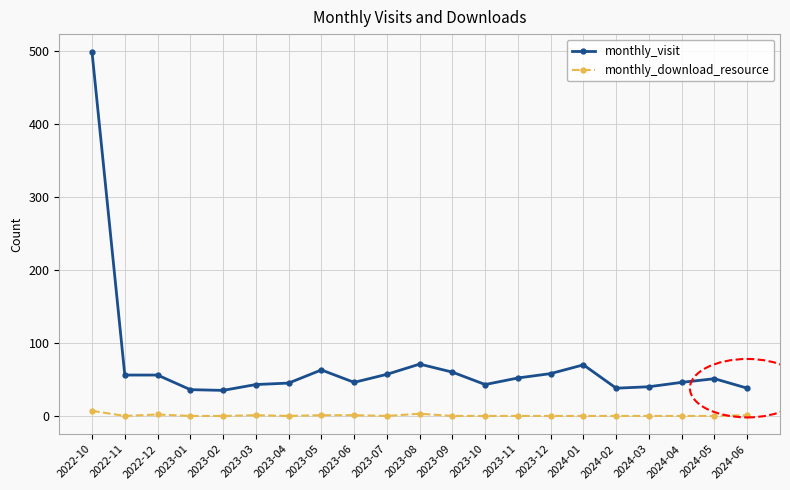

What is the lowest value of the monthly_visit series?

35